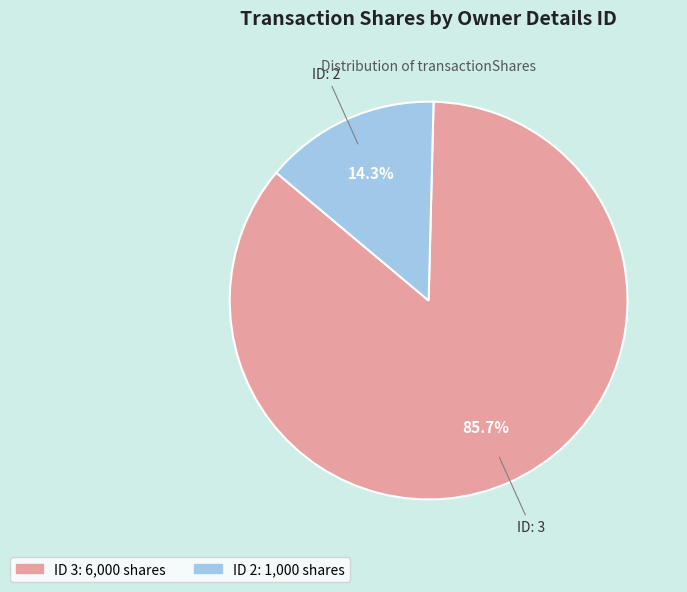

Is there a majority slice in this chart?

Yes